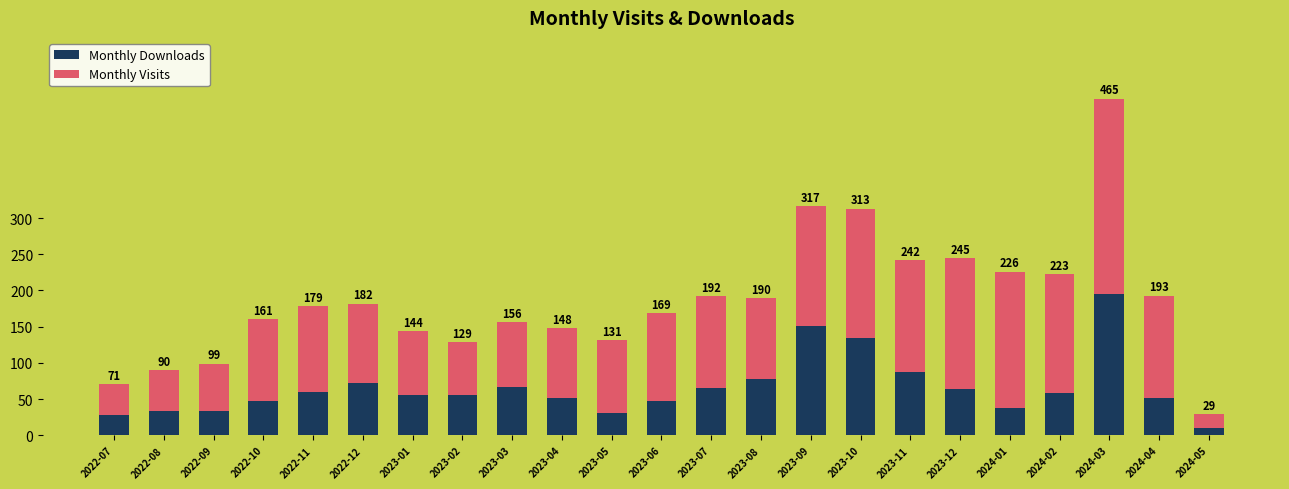

What are all the series names shown in the legend?

Monthly Downloads, Monthly Visits